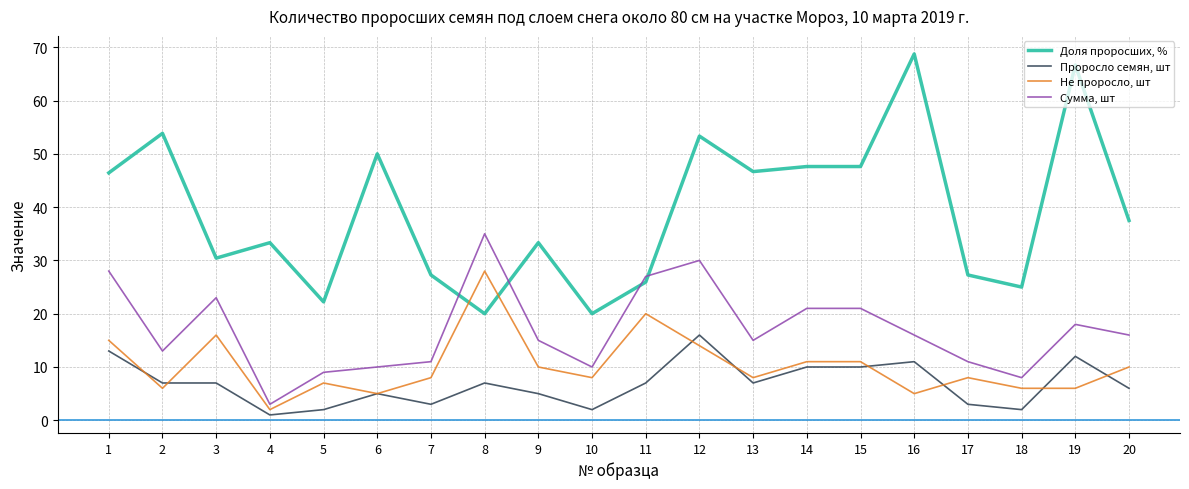

How many lines are shown in the chart?

4